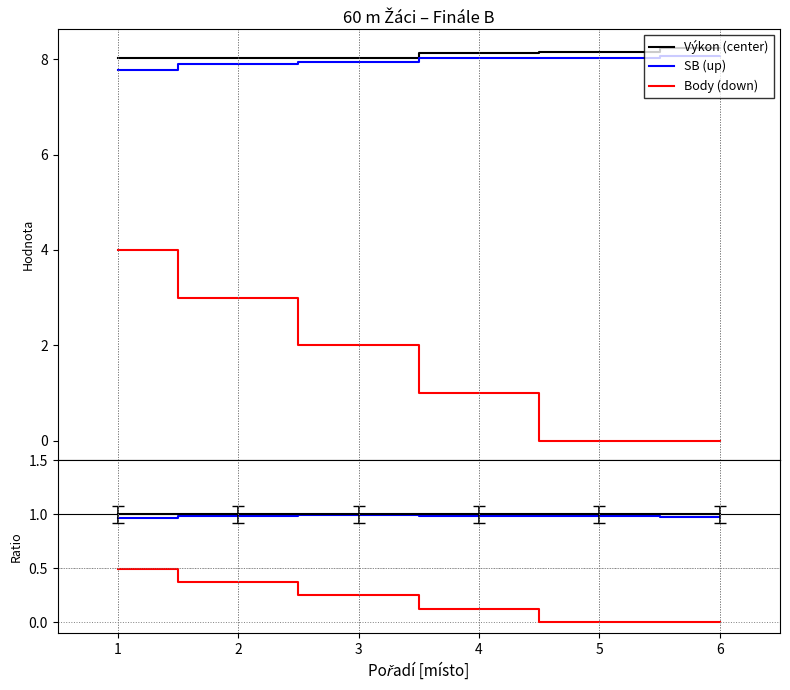

True or false: Výkon (center) has more than 1 points higher than both neighbors.

False